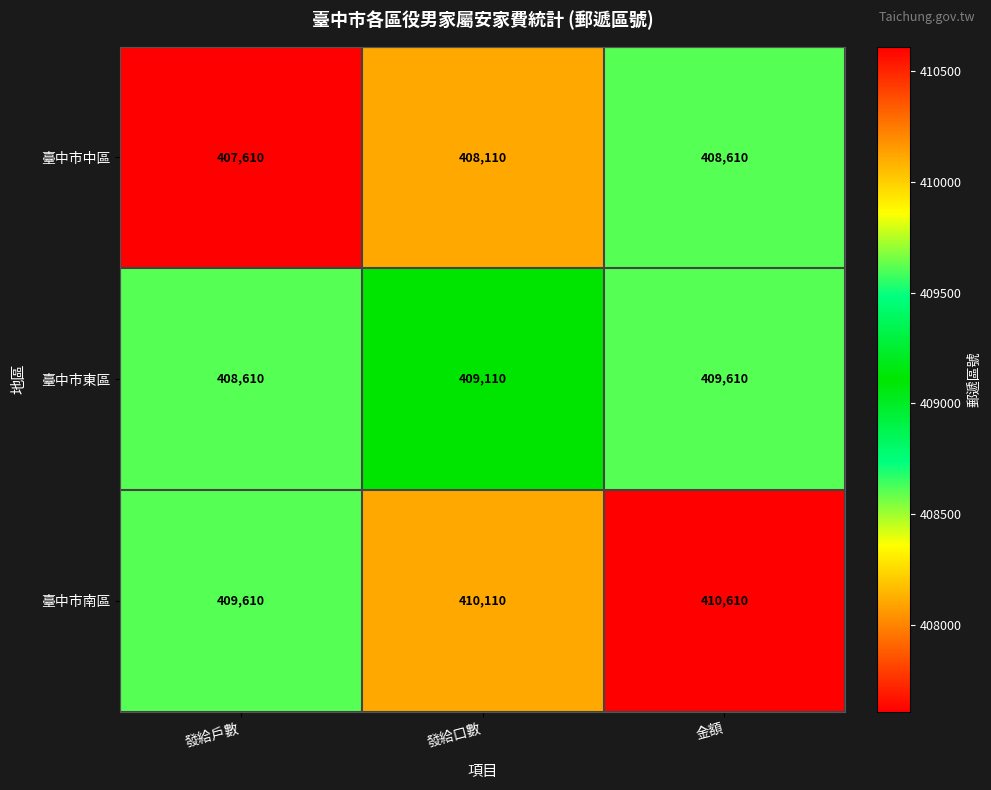

What is the minimum value shown in the chart?

407610